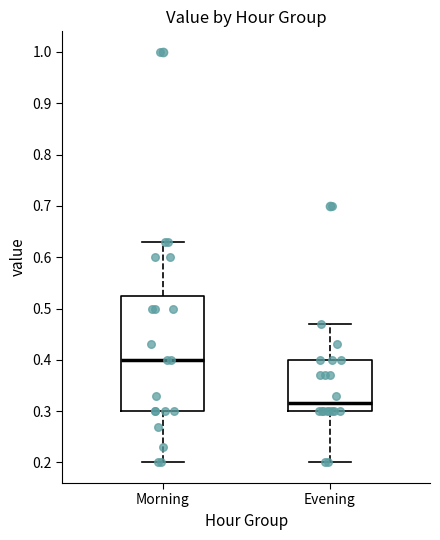

Where does the median line of the box for Morning sit on the y-axis? The values are not printed on the chart, so give them approximately, as read against the axis.

0.40